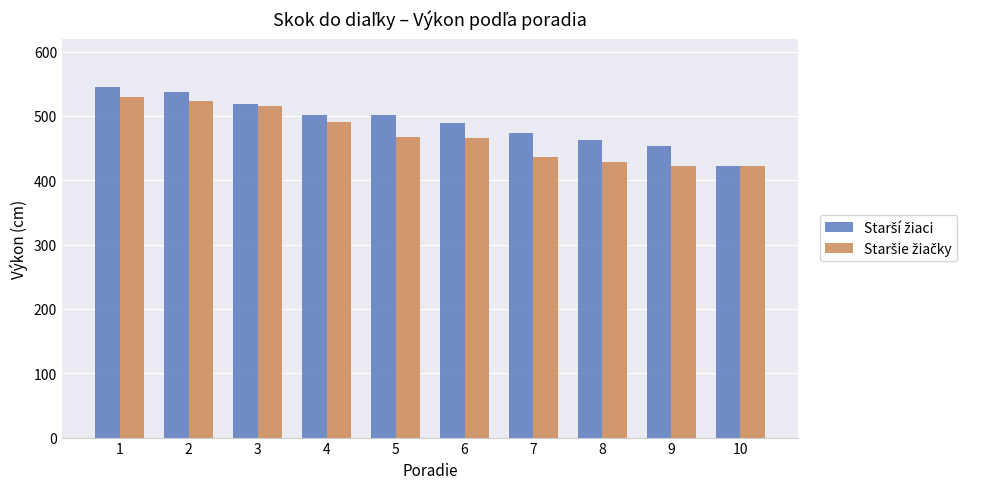

Are the bars horizontal?

No